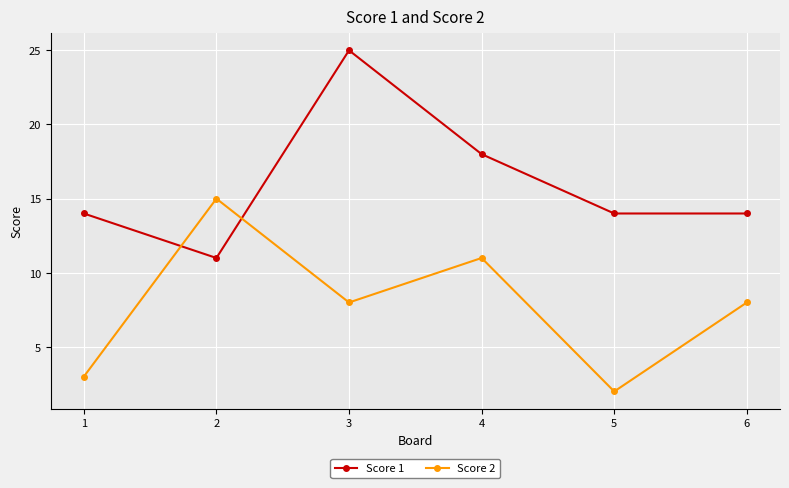

Reading left to right, extract all data points from this chart.

Score 1: 1=14	2=11	3=25	4=18	5=14	6=14
Score 2: 1=3	2=15	3=8	4=11	5=2	6=8